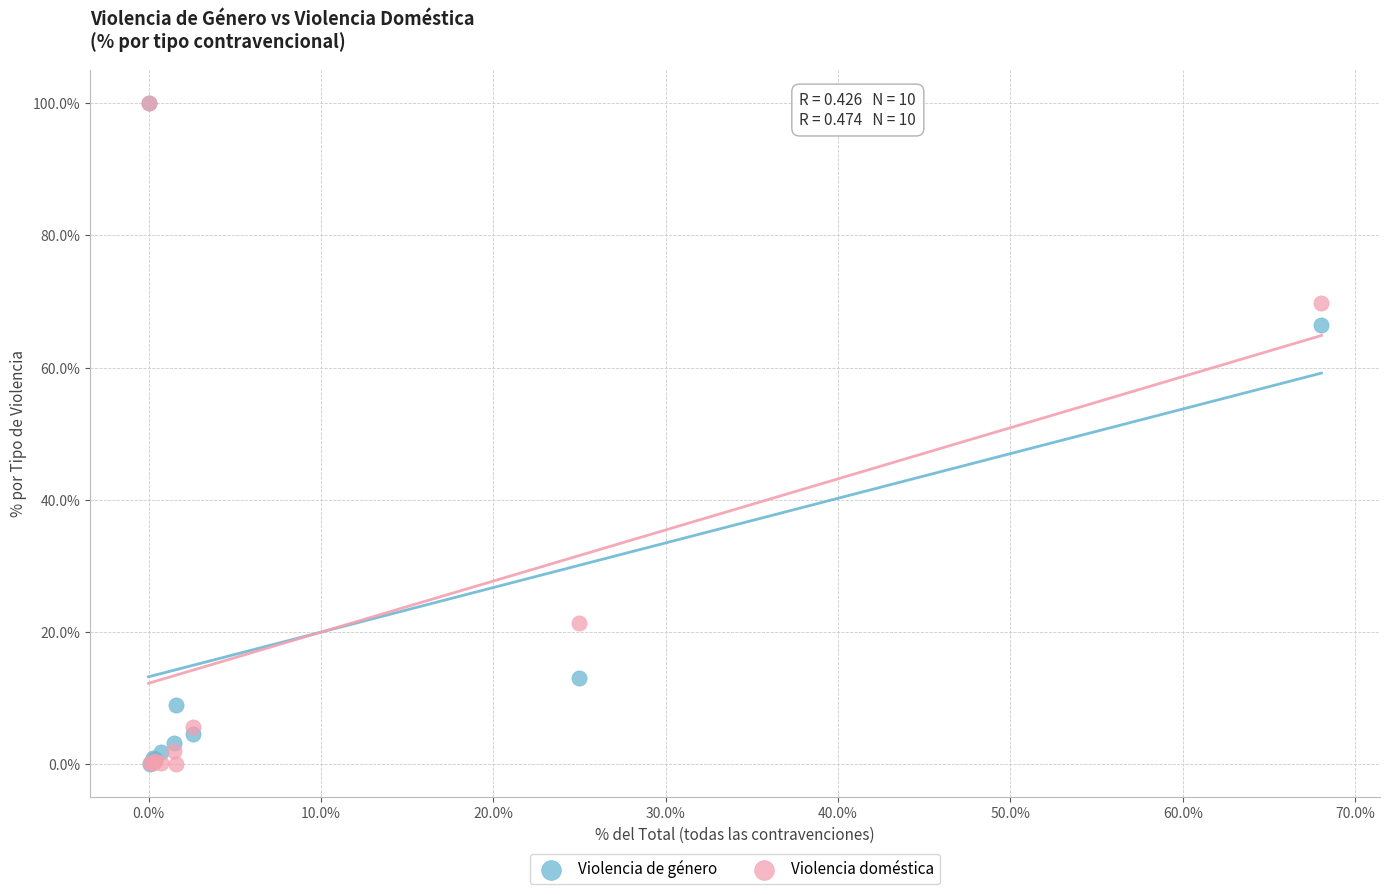

Across all series, what Y value is closest to 50?

66.4